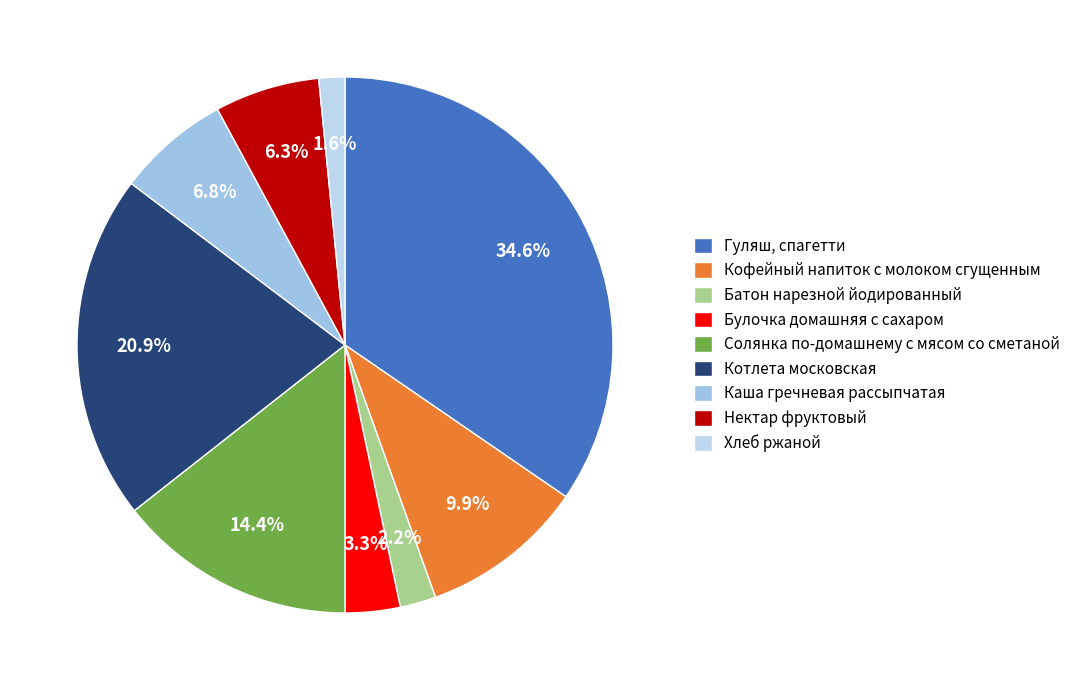

Approximately how many times larger is the value at Каша гречневая рассыпчатая compared to Батон нарезной йодированный?

3.1